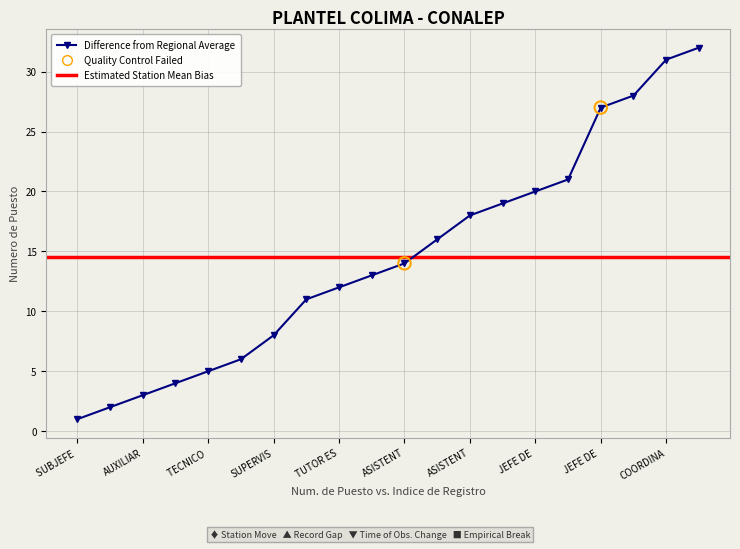

What is the ratio of the value at ASISTENTE DE SERVICIOS BASICOS to the value at TECNICO BIBLIOTECARIO?

3.2